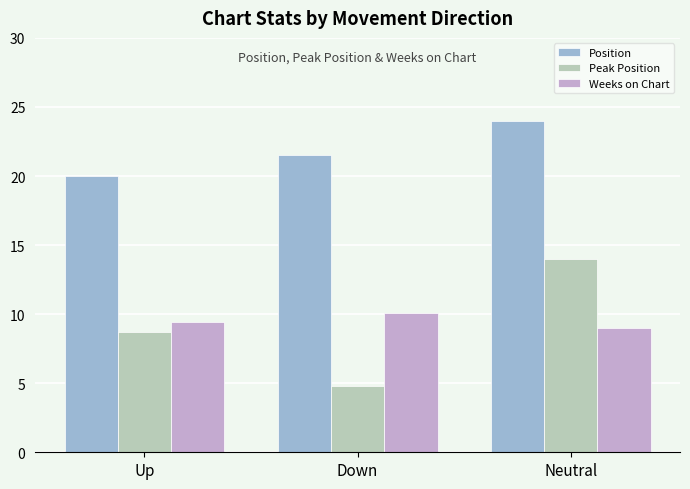

How many bars are there in each group?

3